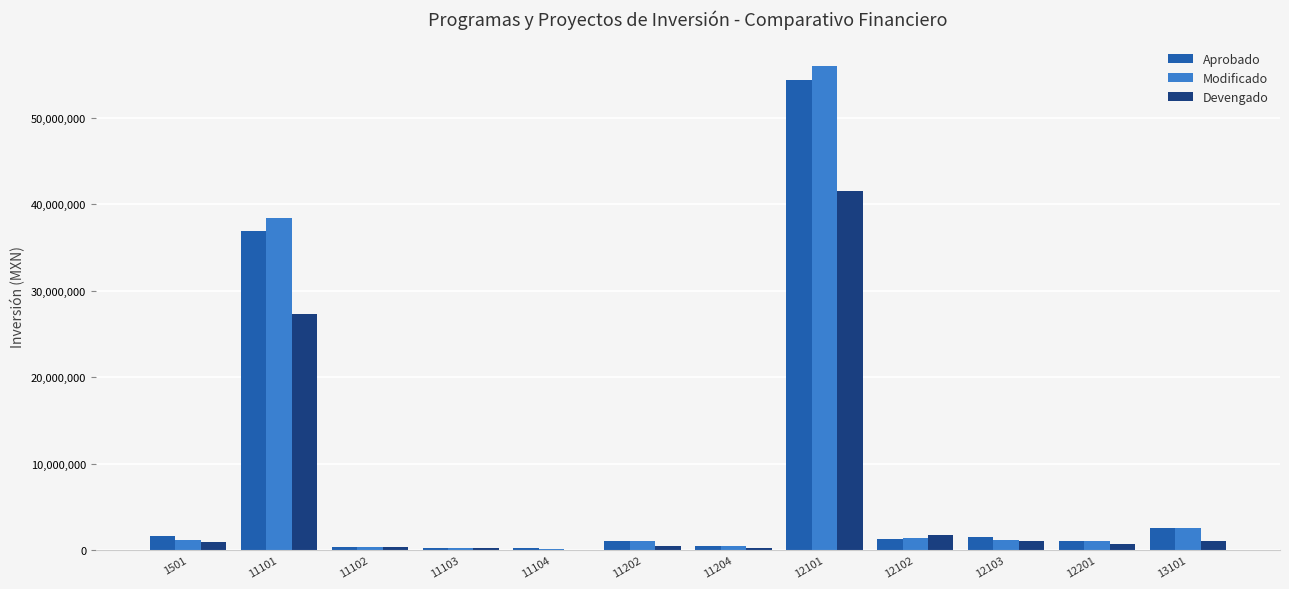

Which series changed the most between 12101 and 12201?

Modificado